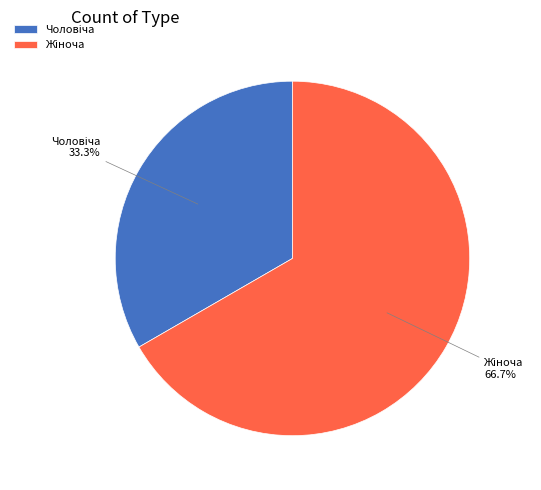

How many slices are in this pie chart?

2